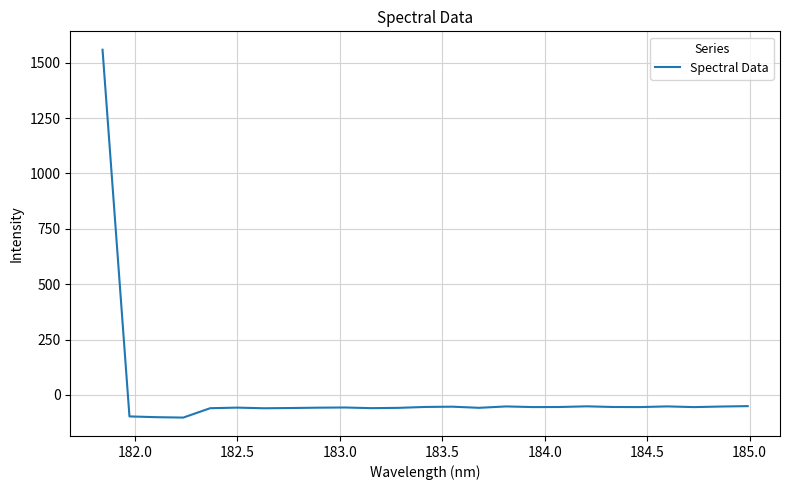

What is the difference between the maximum and minimum values?

1660.5